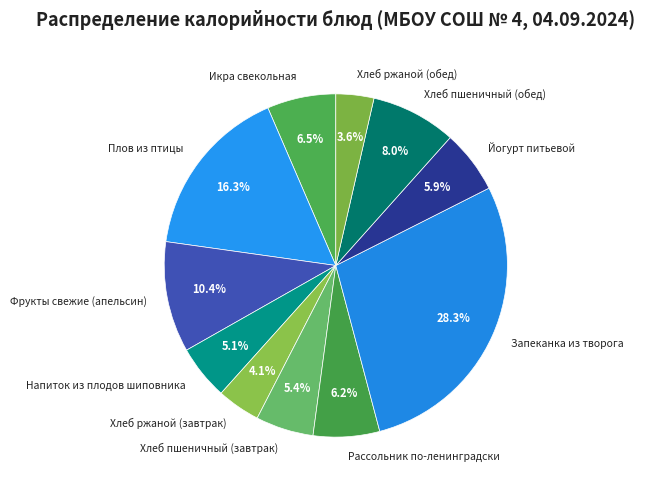

Does Рассольник по-ленинградски represent more than half of the total?

No